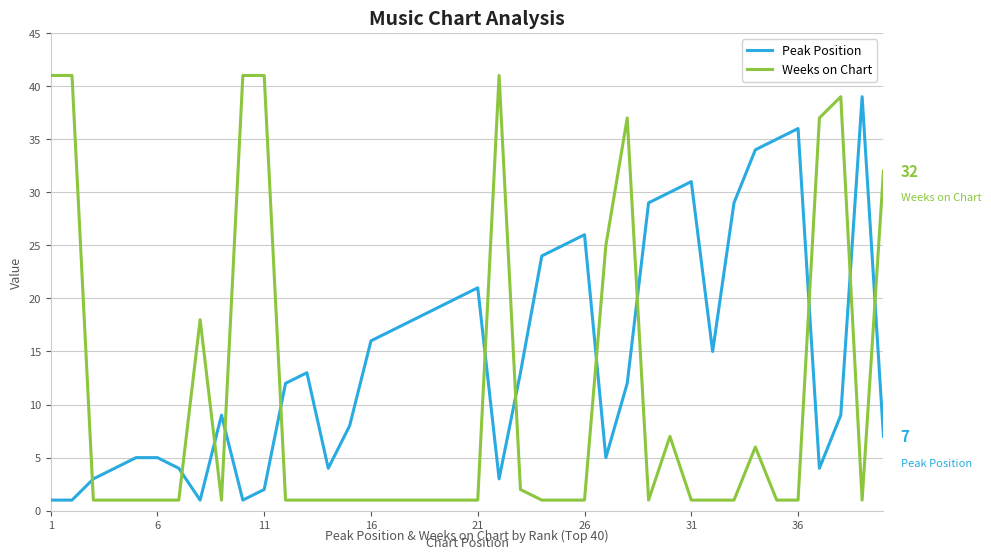

How many intersections are there between Peak Position and Weeks on Chart?

12